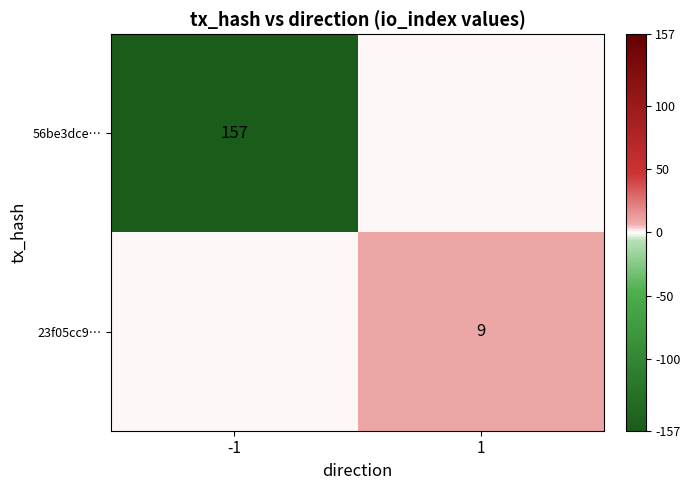

Is the value of 23f05cc9… at 1 greater than the value of 56be3dce… at -1?

No